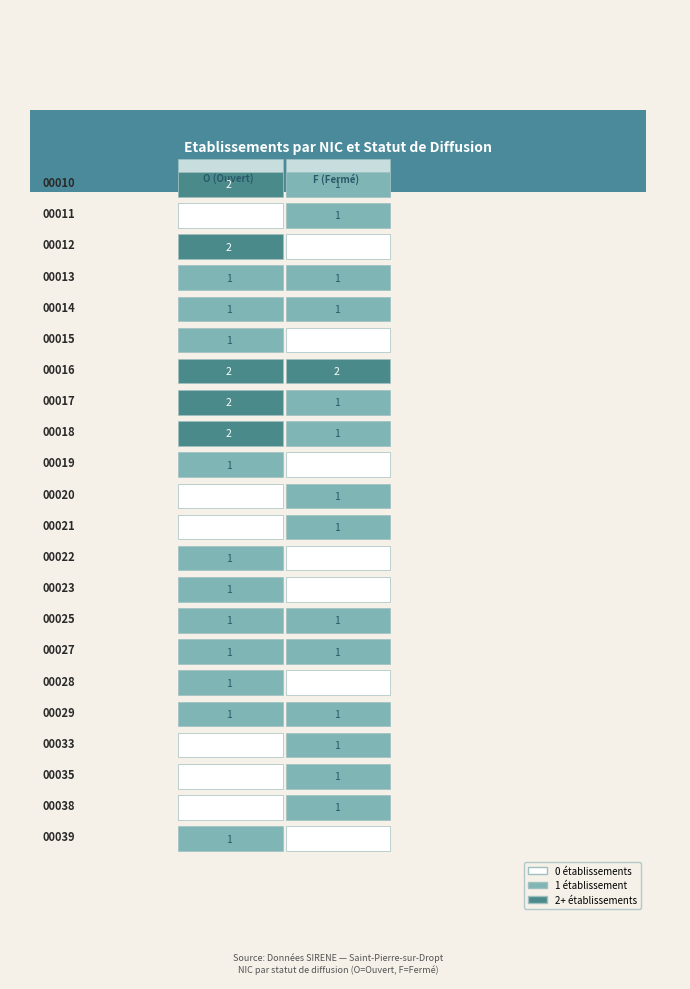

Reading left to right, transcribe all the data shown in this chart.

00010: O=2	F=1
00011: O=0	F=1
00012: O=2	F=0
00013: O=1	F=1
00014: O=1	F=1
00015: O=1	F=0
00016: O=2	F=2
00017: O=2	F=1
00018: O=2	F=1
00019: O=1	F=0
00020: O=0	F=1
00021: O=0	F=1
00022: O=1	F=0
00023: O=1	F=0
00025: O=1	F=1
00027: O=1	F=1
00028: O=1	F=0
00029: O=1	F=1
00033: O=0	F=1
00035: O=0	F=1
00038: O=0	F=1
00039: O=1	F=0